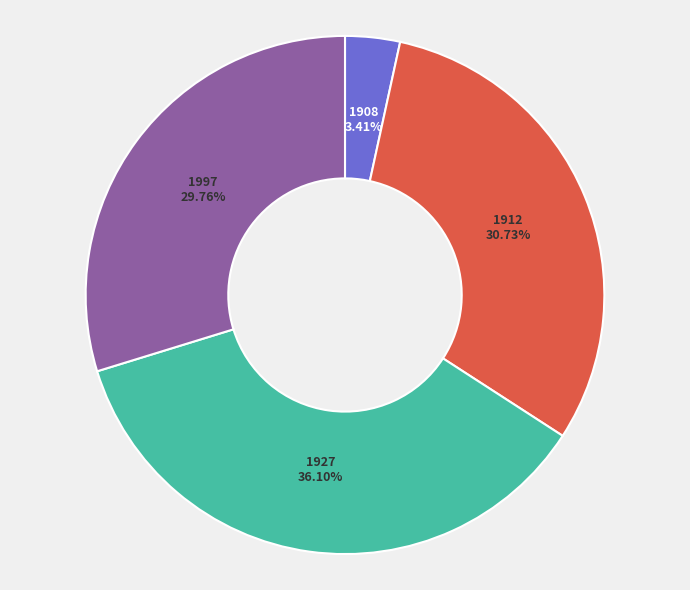

To the nearest percent, what is the difference between the largest and smallest slice percentages?

33%